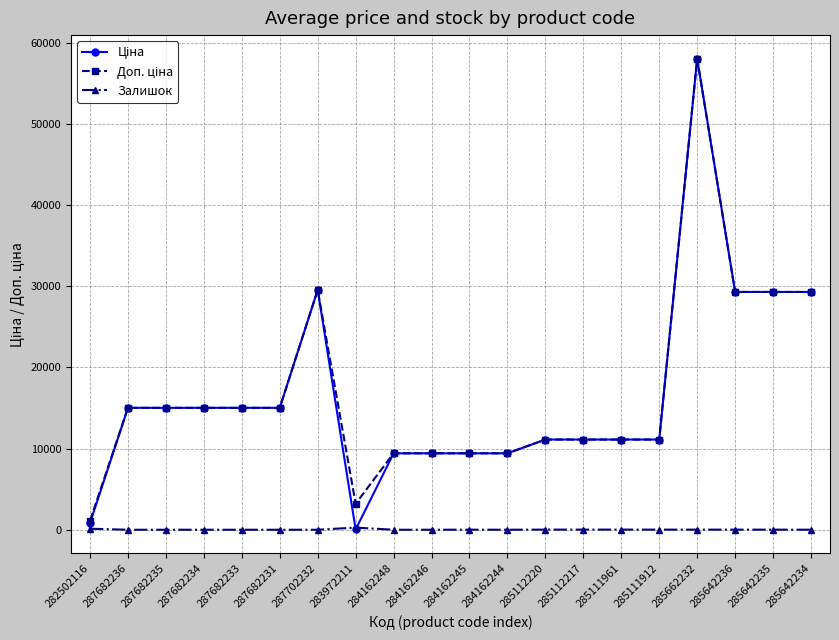

What is the difference between the highest and lowest values at 285662232?

58025.0